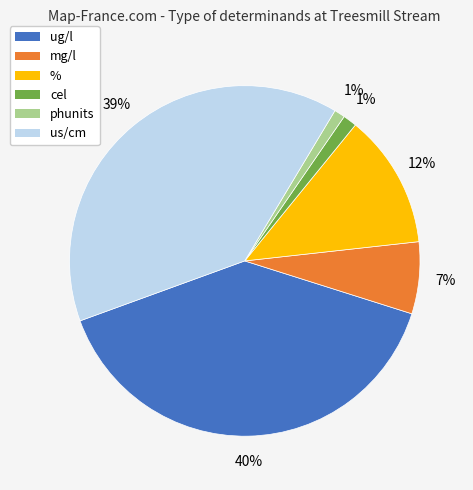

Between % and cel, which is larger?

%